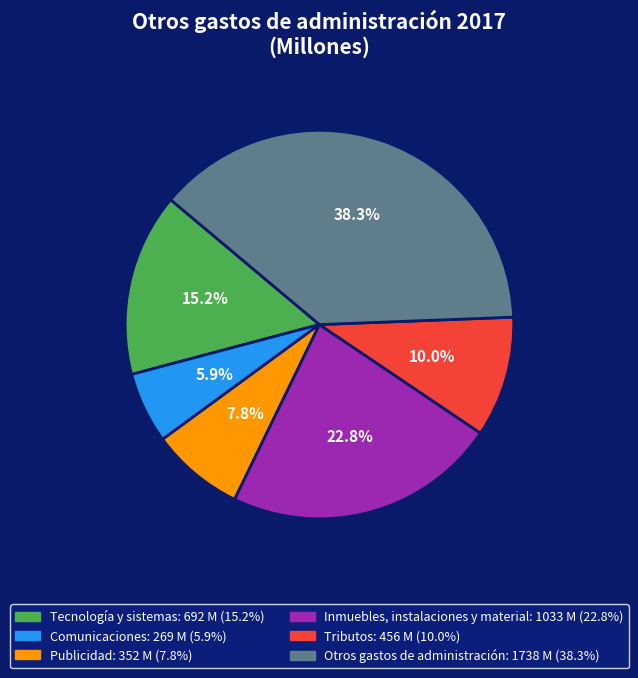

Count the number of slices in the pie.

6